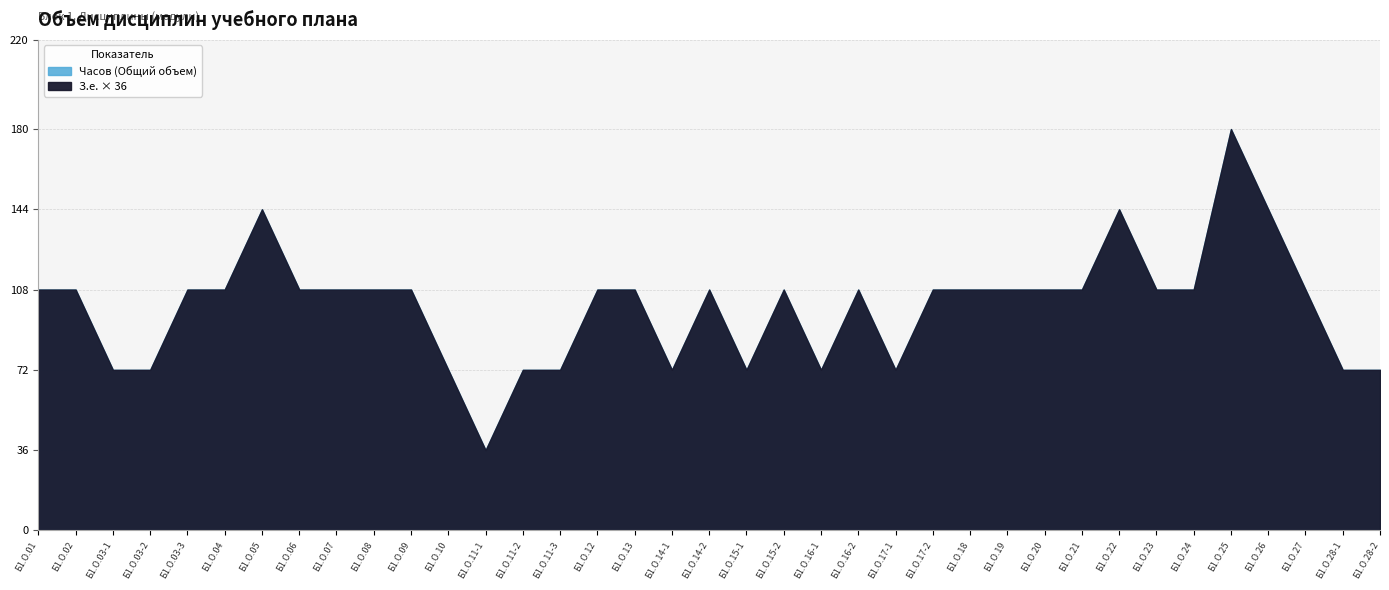

What is the maximum value shown in the chart?

180